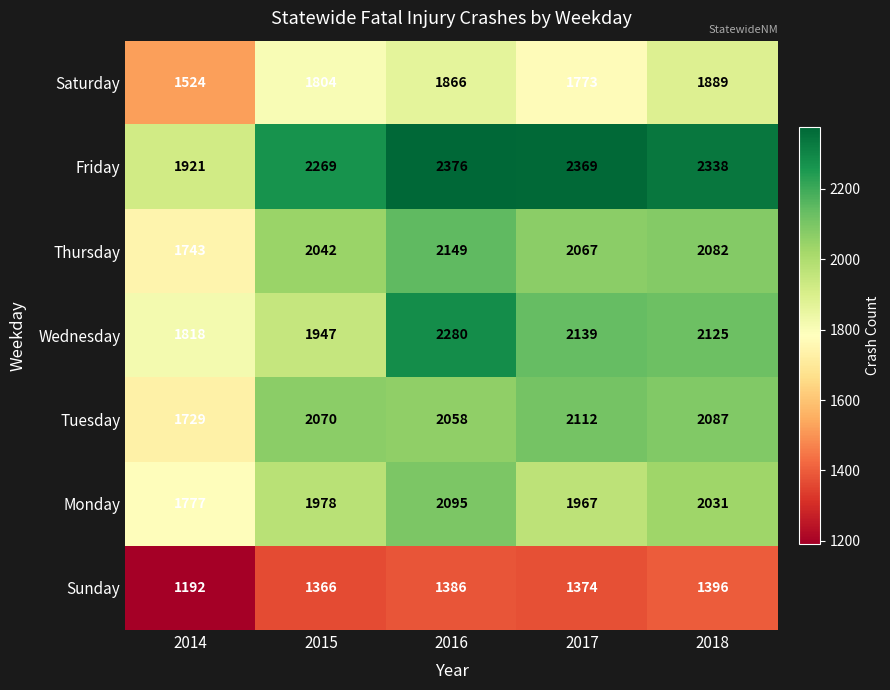

Is it true that Wednesday equals 1947 at 2015?

True